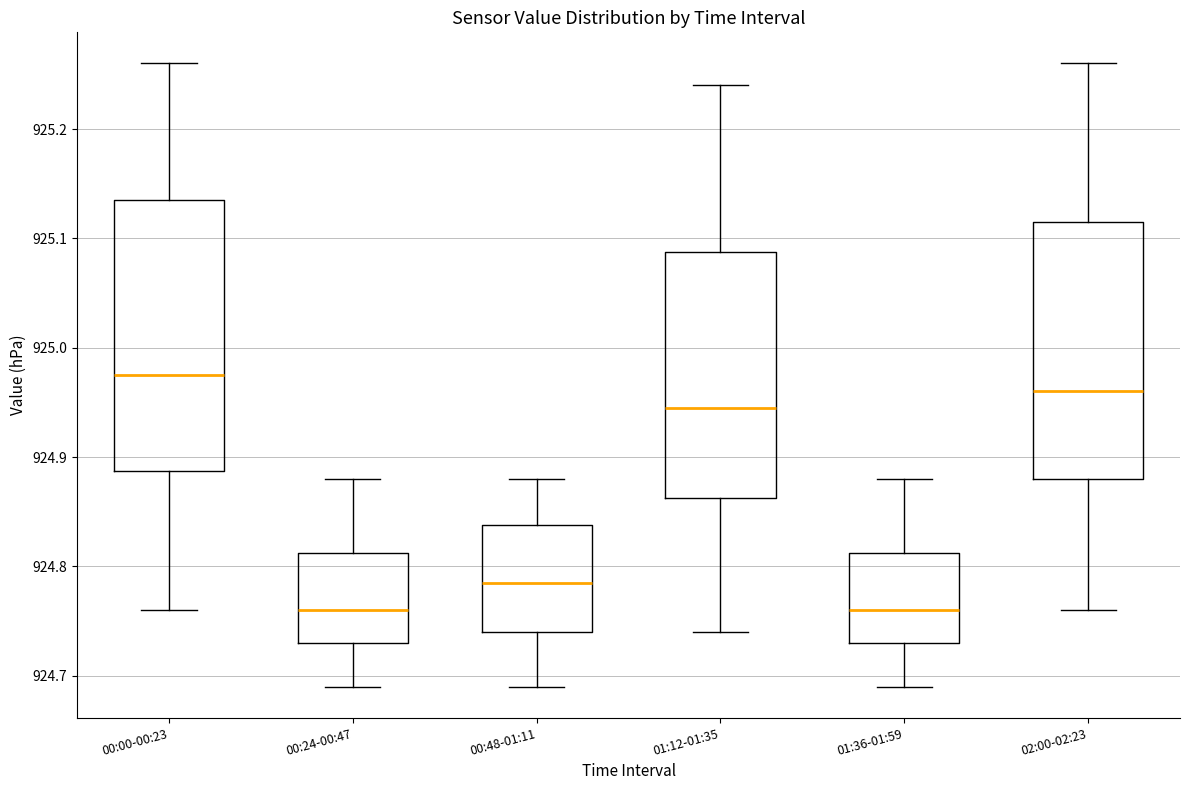

Which box is the tallest, from its lower edge to its upper edge?

00:00-00:23